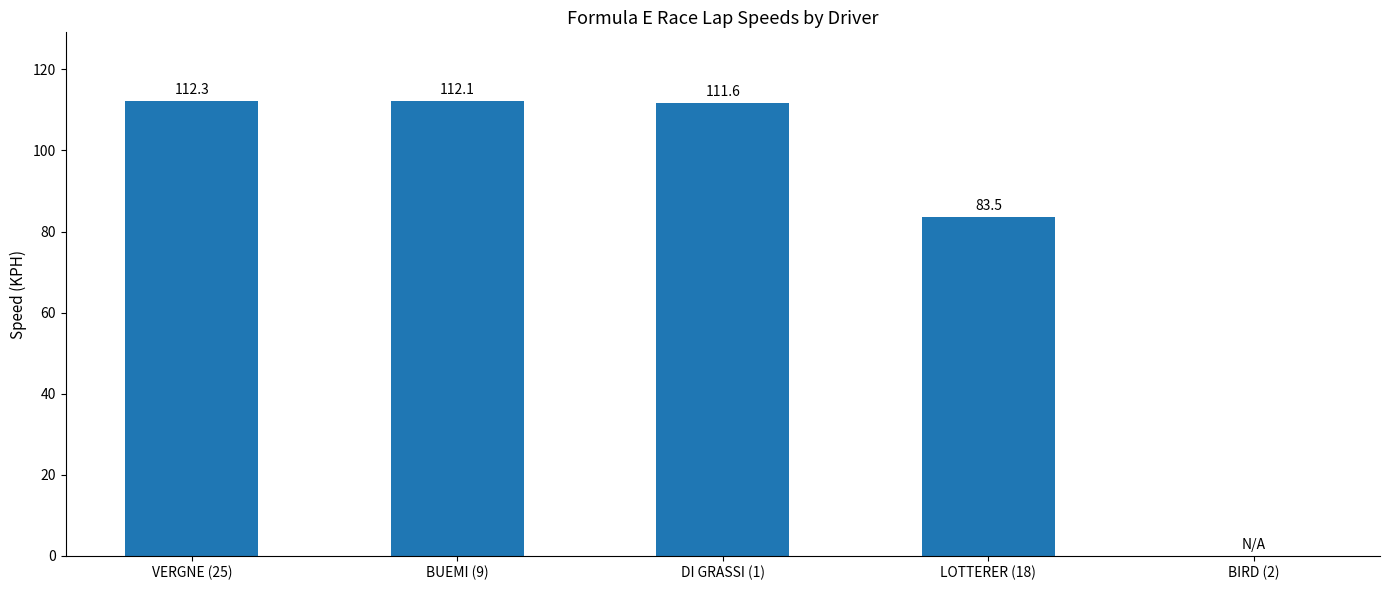

Is it true that the value at DI GRASSI (1) is 111.6?

True